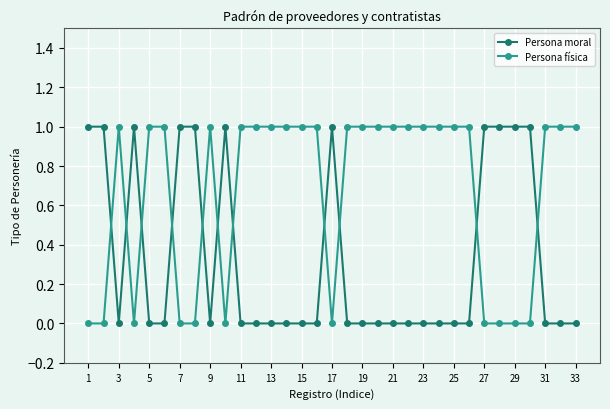

Rank the series by their average value, from highest to lowest.

Persona física, Persona moral